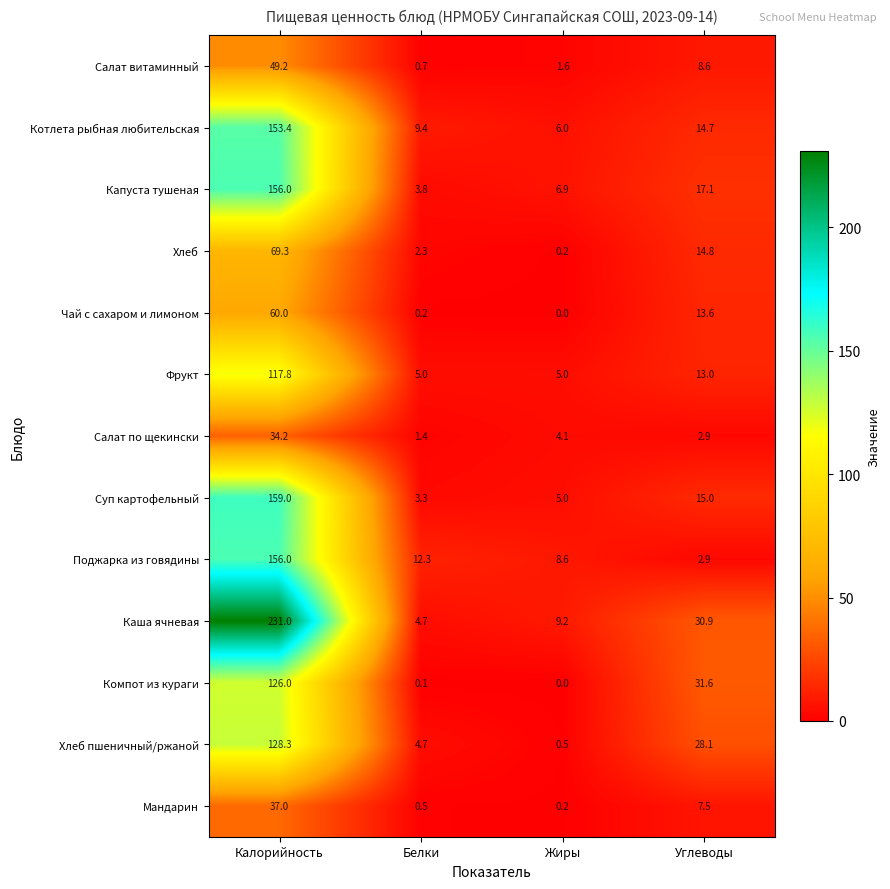

True or false: Салат по щекински has a value of 34.2 at Калорийность.

True